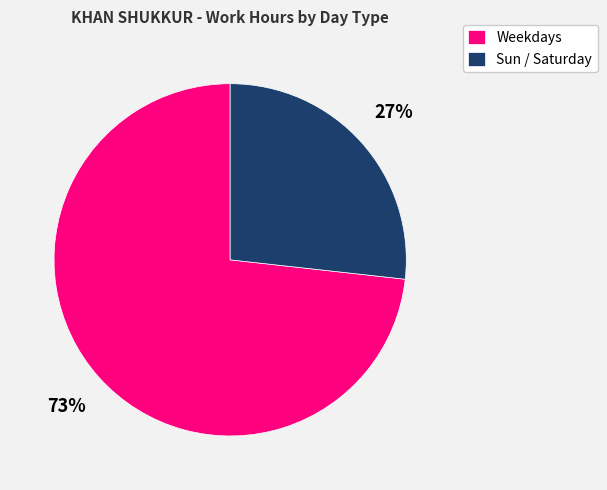

How many segments does this pie chart have?

2